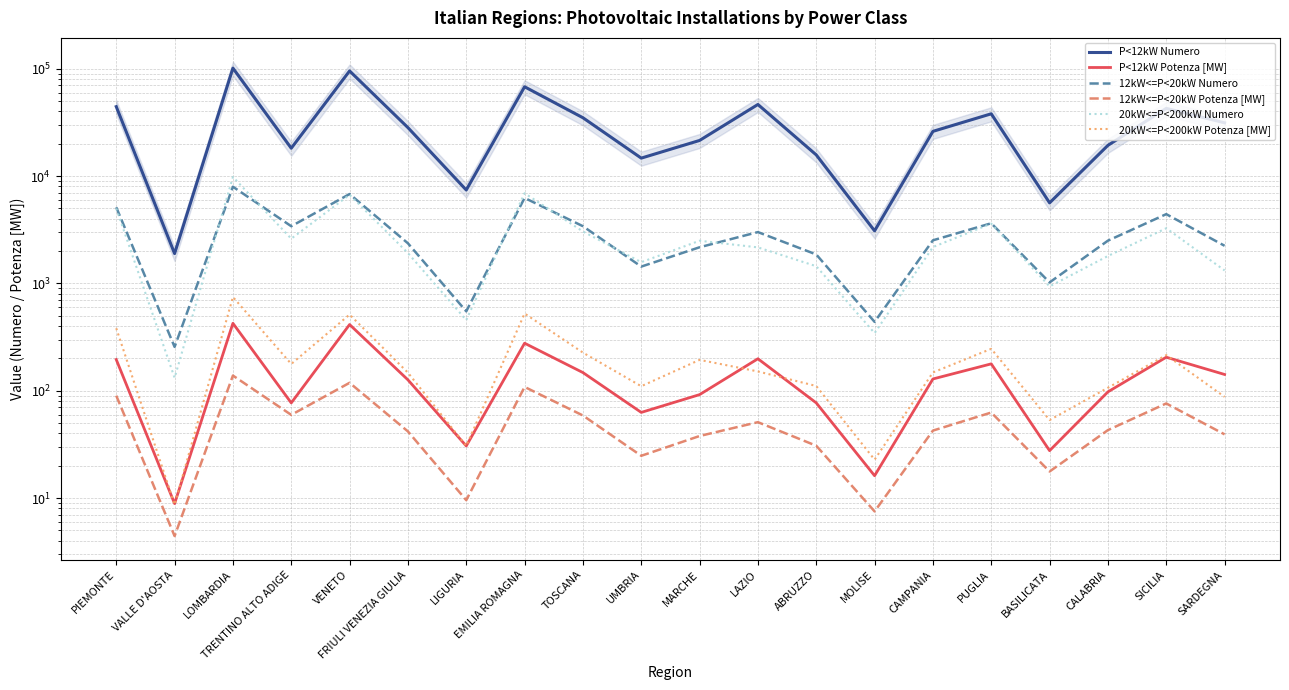

True or false: 12kW<=P<20kW Potenza [MW] and 20kW<=P<200kW Numero intersect in this chart.

False